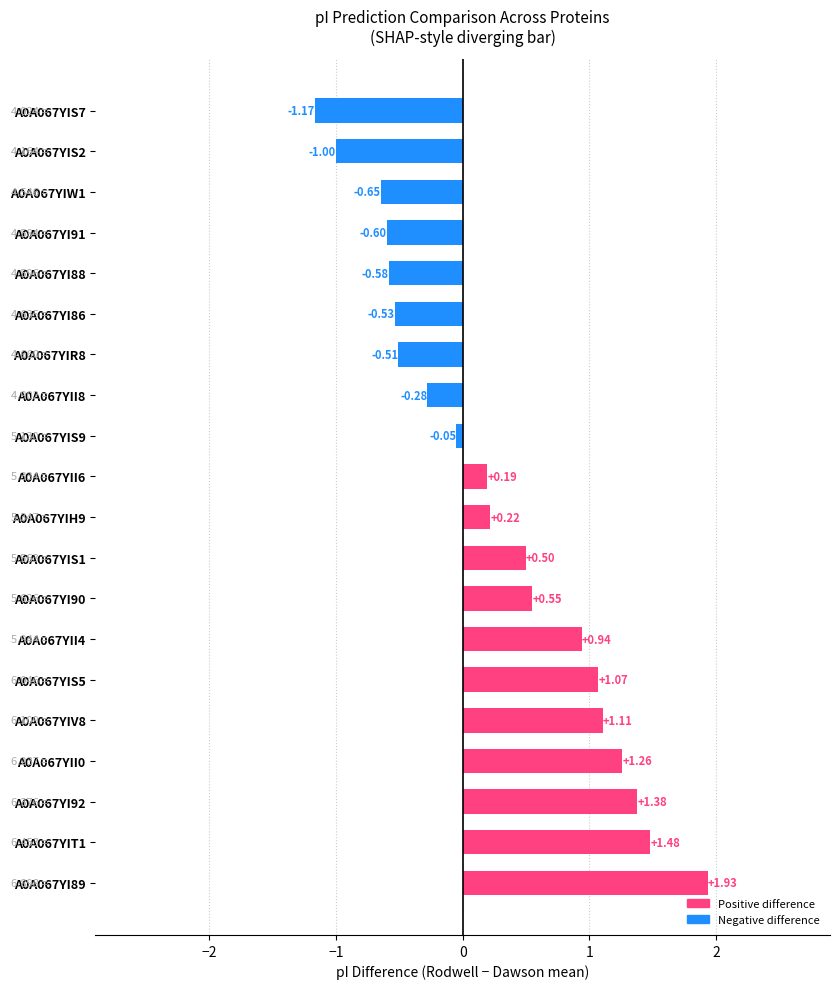

Count the number of values greater than 0.

11